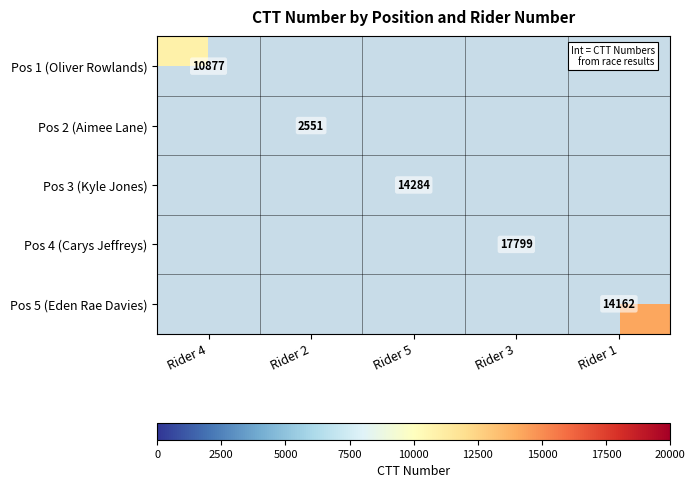

Is it true that Pos 3 (Kyle Jones) equals 14284 at Rider 5?

True